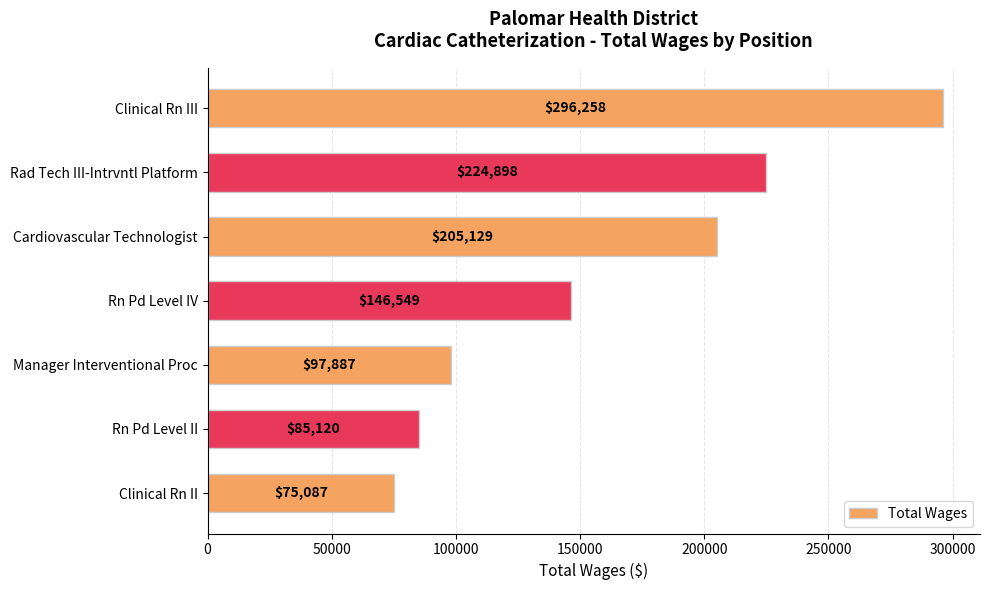

Does the chart contain any negative values?

No